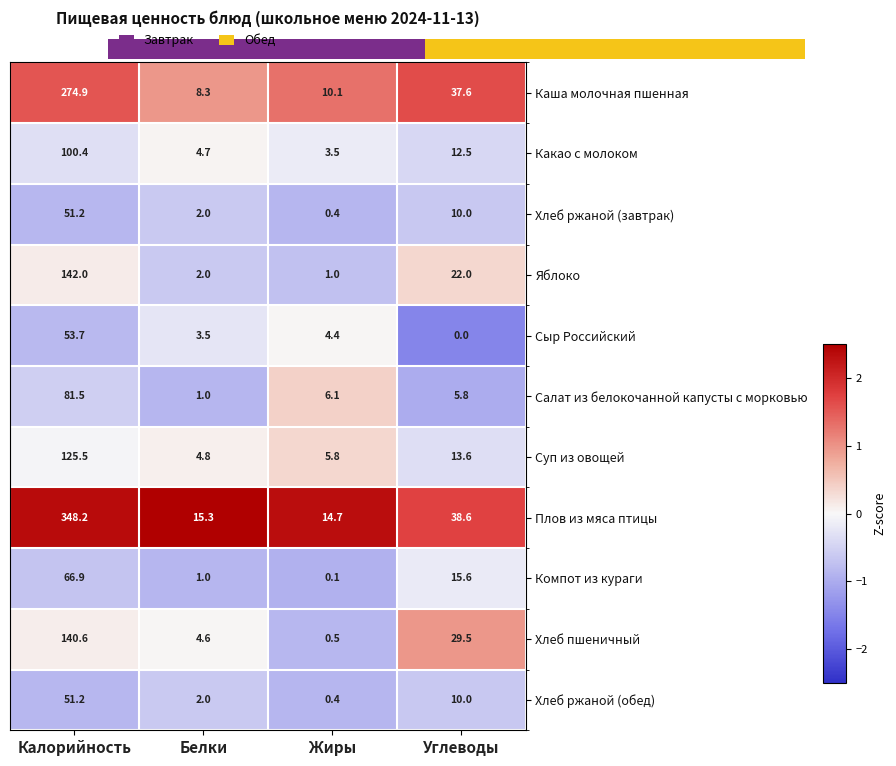

What is the average value of the Хлеб пшеничный series?

43.8